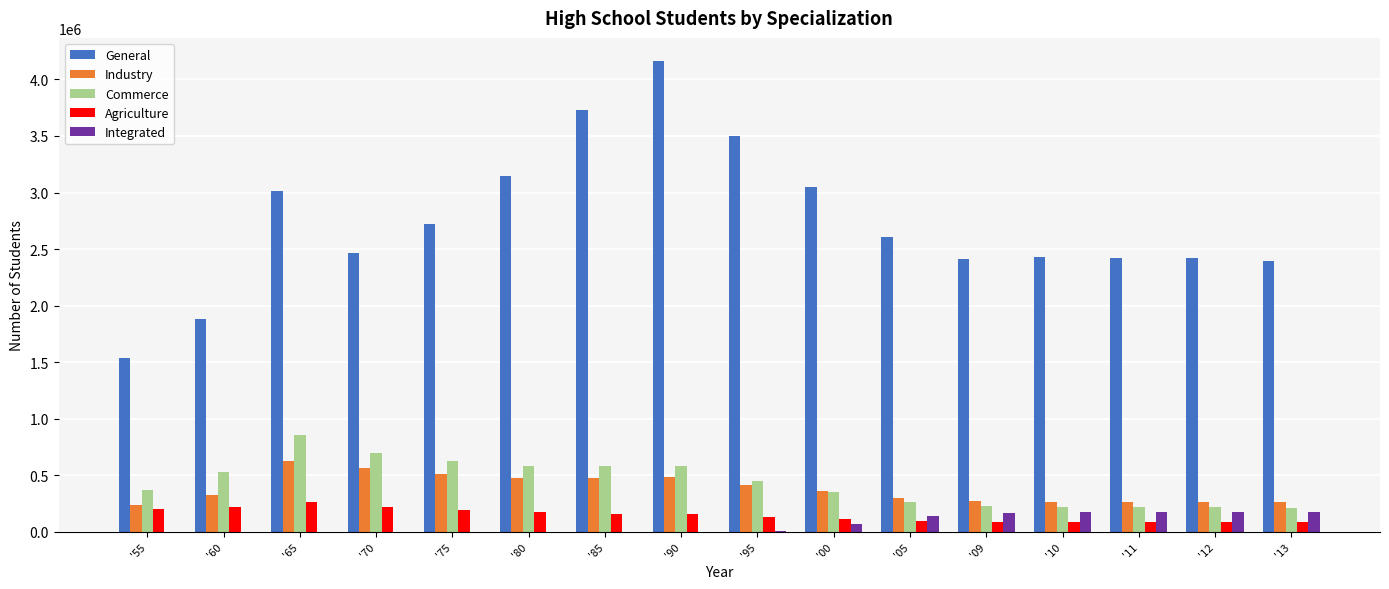

Which series has the largest total across all categories?

General